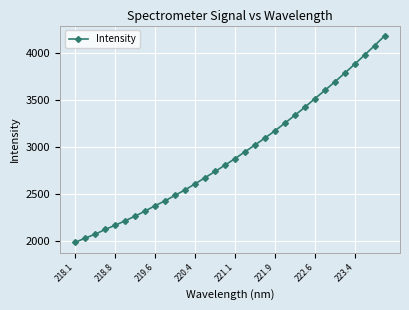

What is the sum of all values?

93628.5